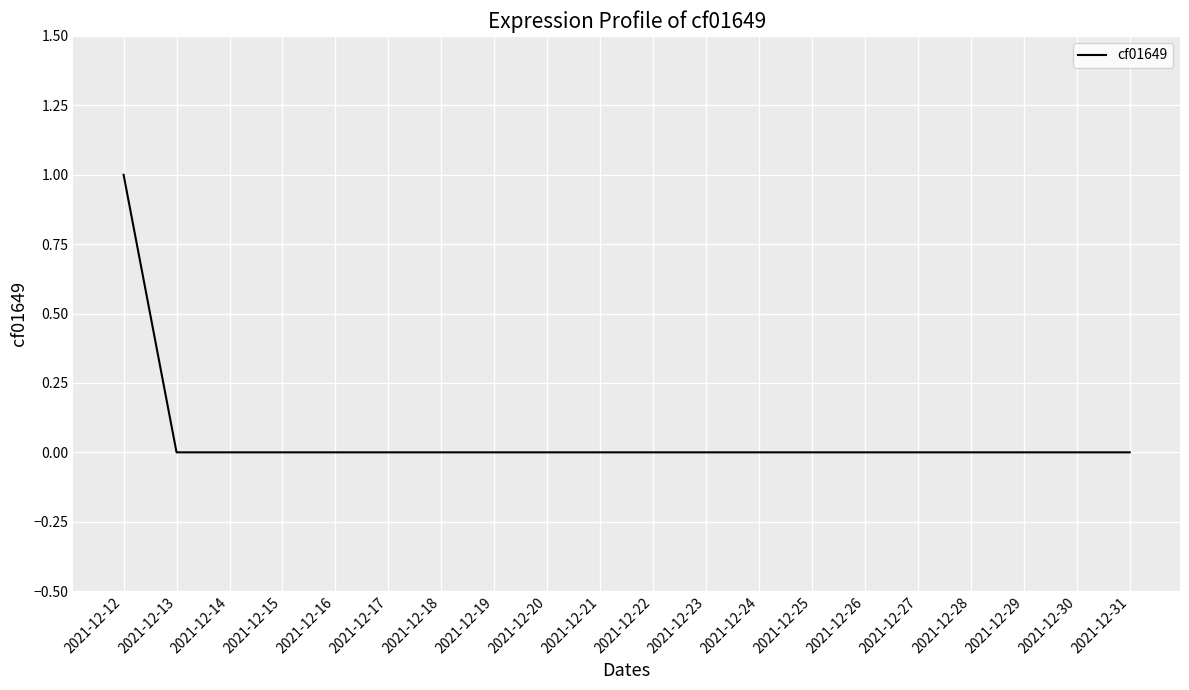

The value at 2021-12-21 is 0. True or false?

True